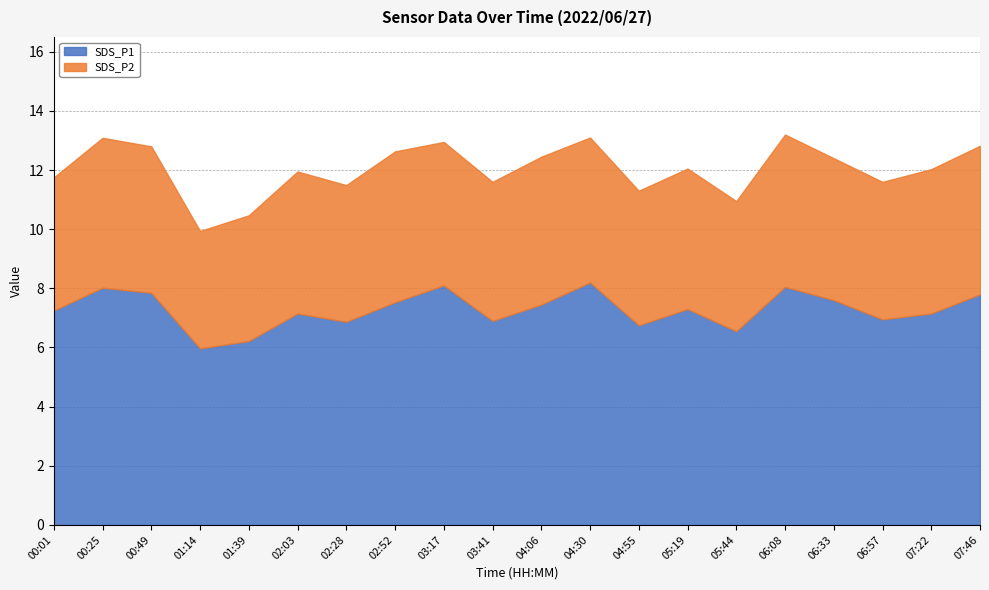

The SDS_P1 series shows 6.8 at 04:55. True or false?

True